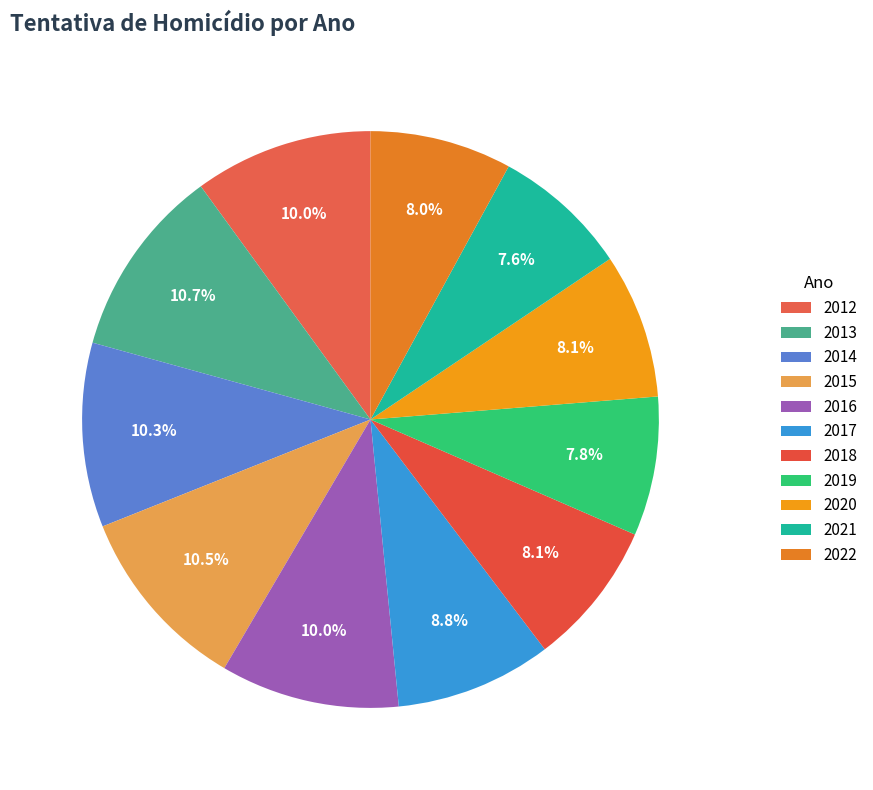

How many segments does this pie chart have?

11